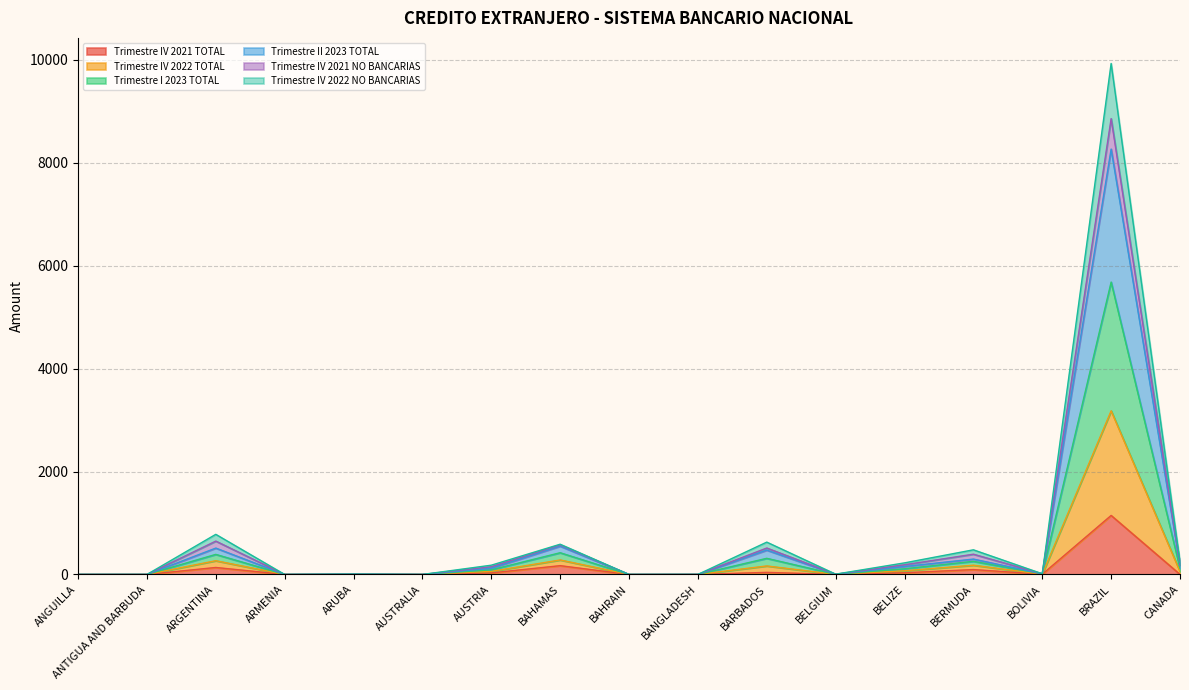

What is the label of the 16th point from the right?

ANTIGUA AND BARBUDA